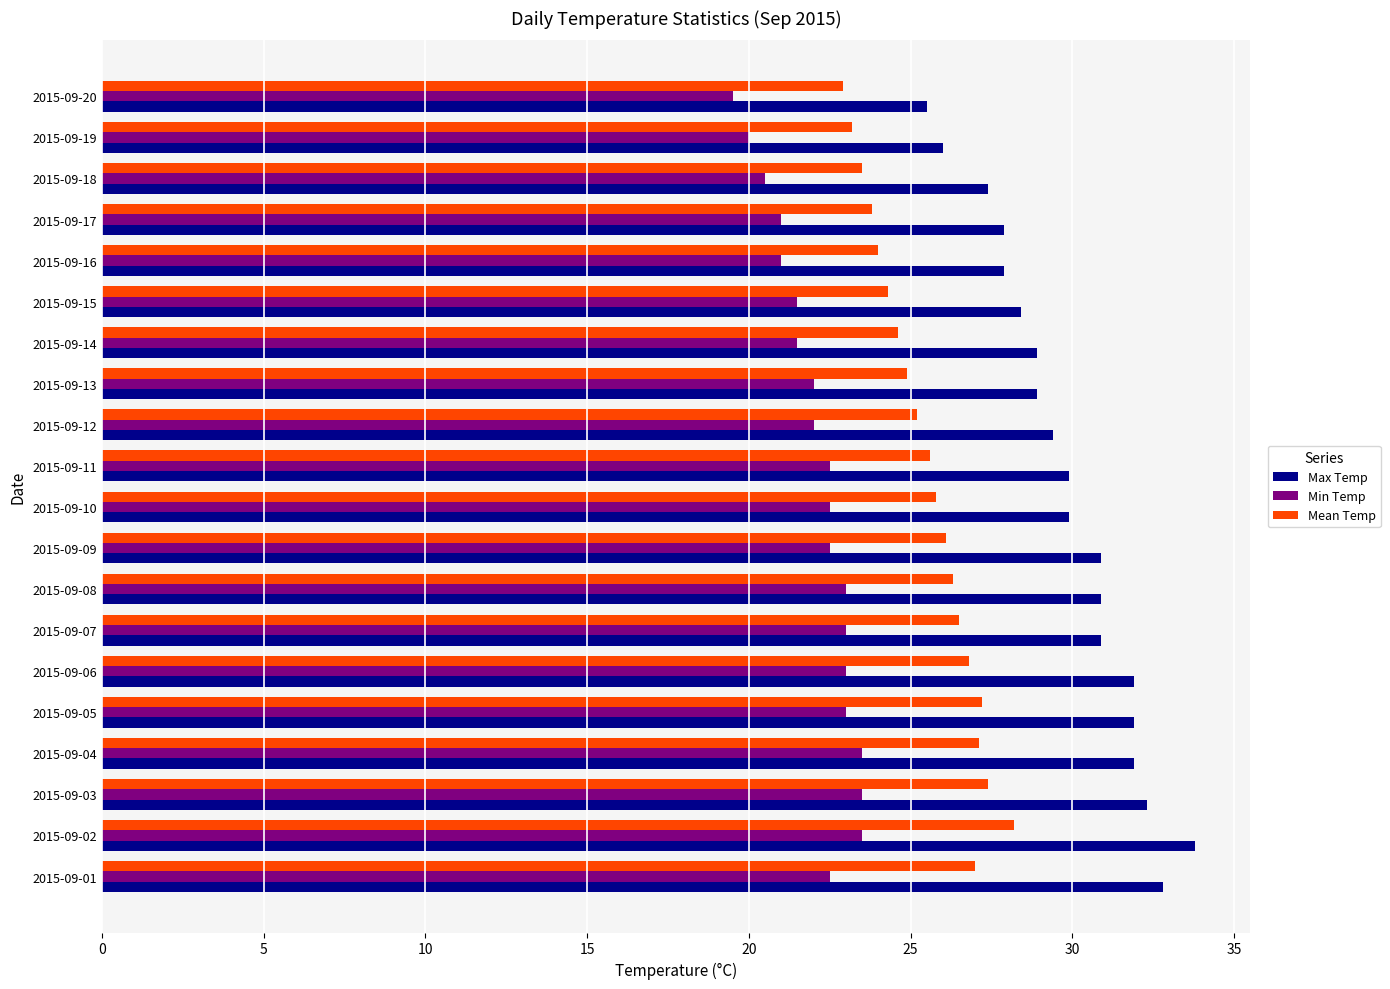

List the series in order of their overall mean, highest first.

Max Temp, Mean Temp, Min Temp